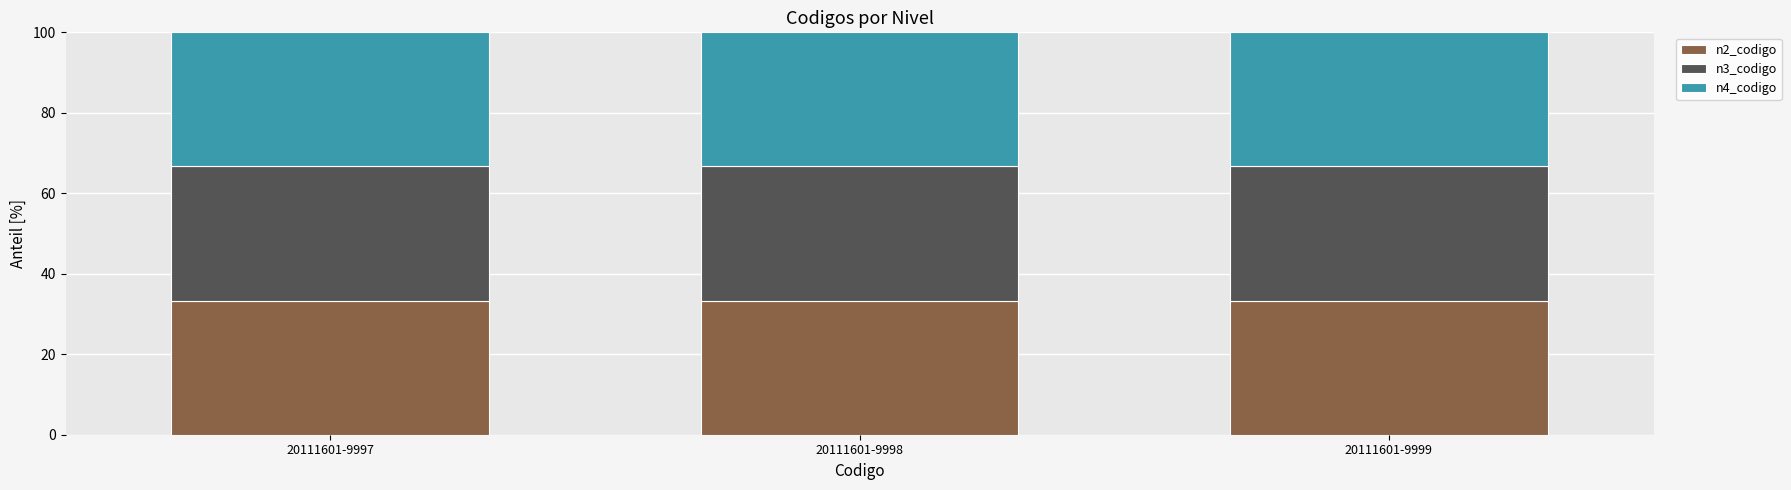

What is the average value of the n2_codigo series?

33.3